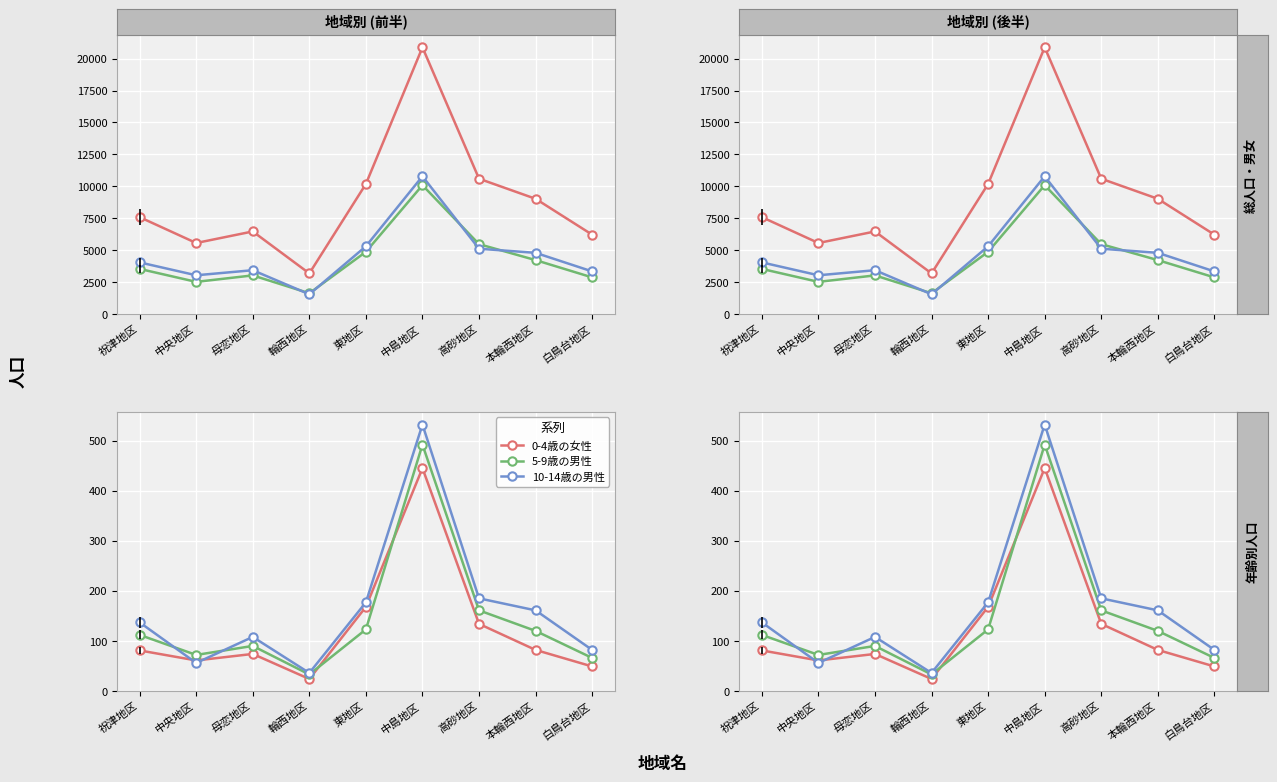

What is the highest value of the 総人口 series?

20881